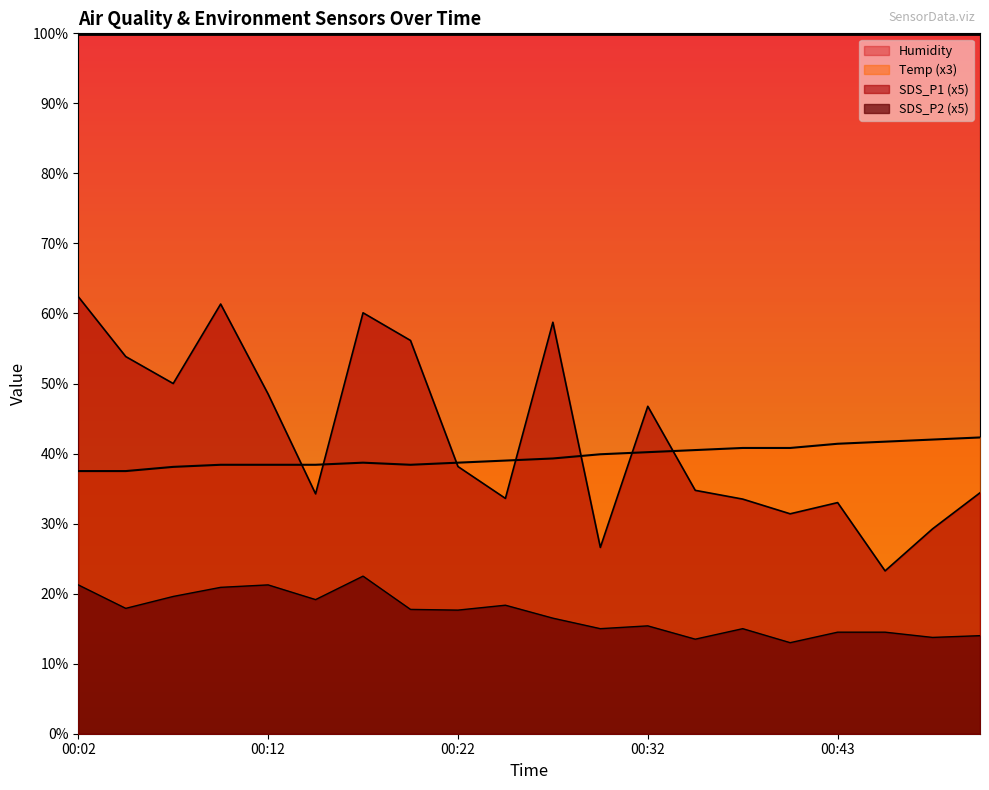

How many data points does each series have?

20